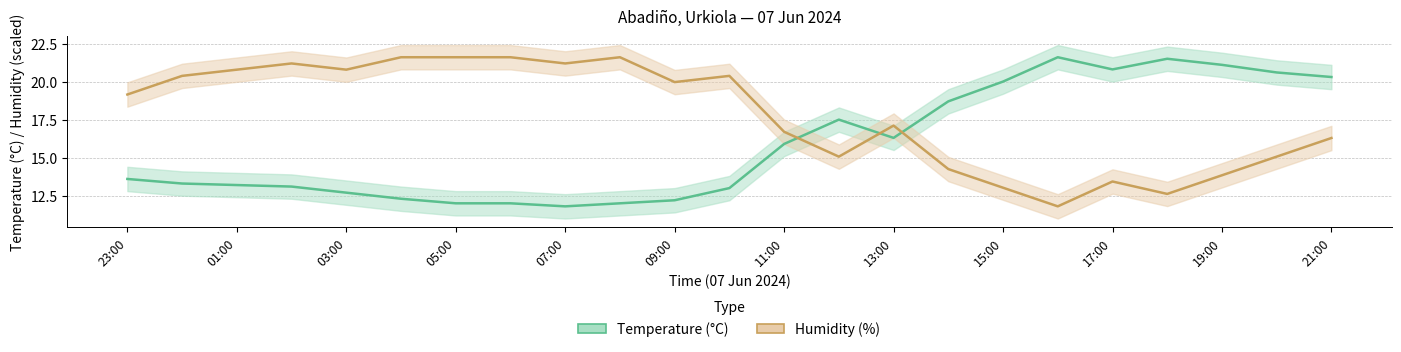

What position from the right is 03:00?

19